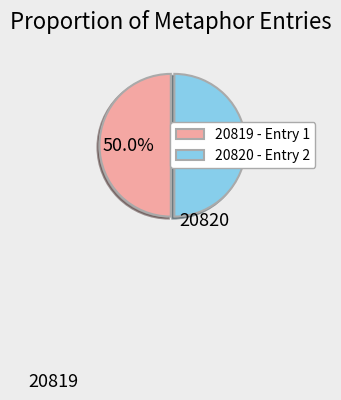

What portion of the pie excludes 20819 - Entry 1?

50.0%